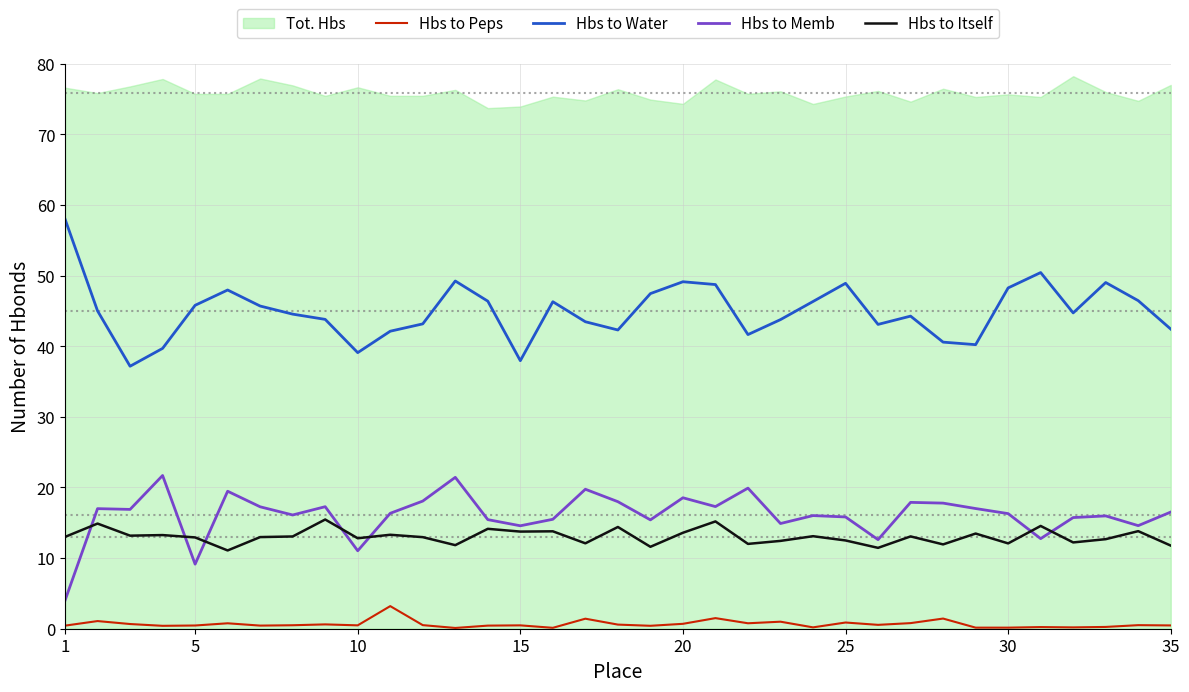

At how many categories does at least one series exceed 16?

35